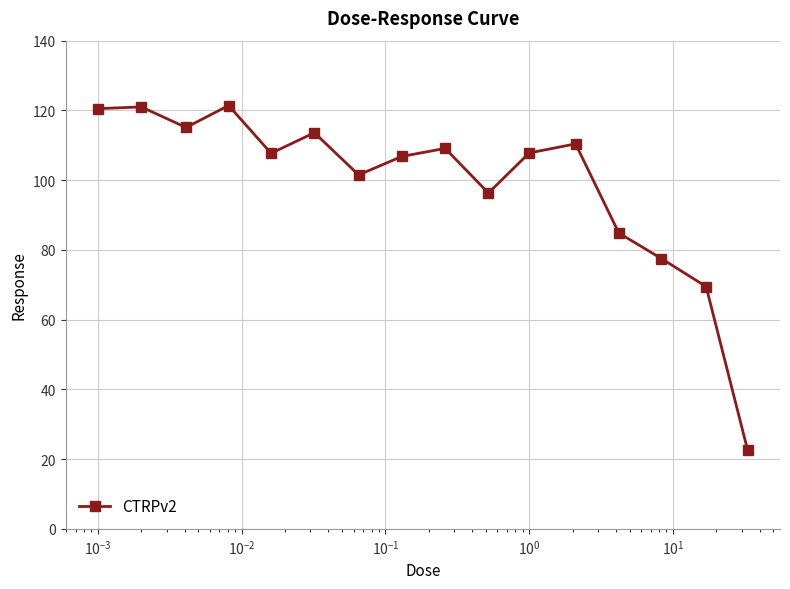

How many points are lower than both their immediate neighbors (excluding endpoints)?

4